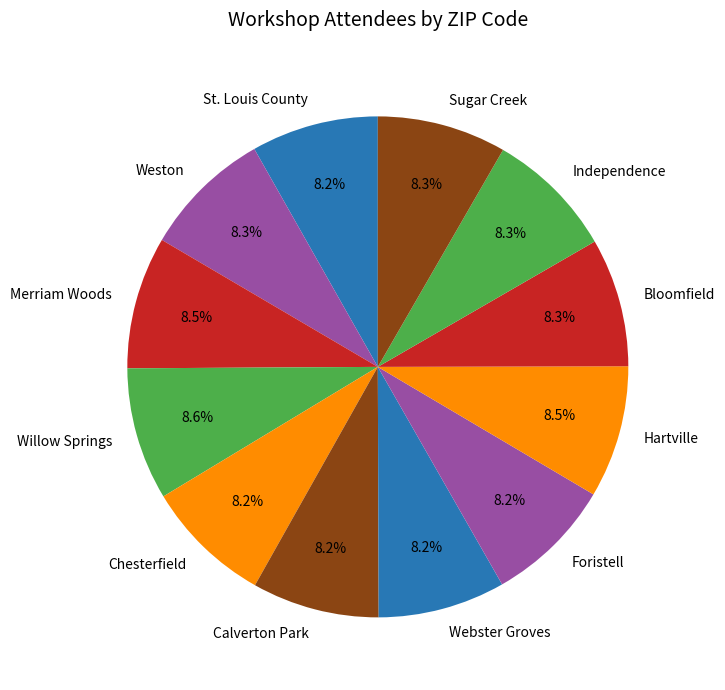

What percentage is NOT represented by Calverton Park?

91.8%